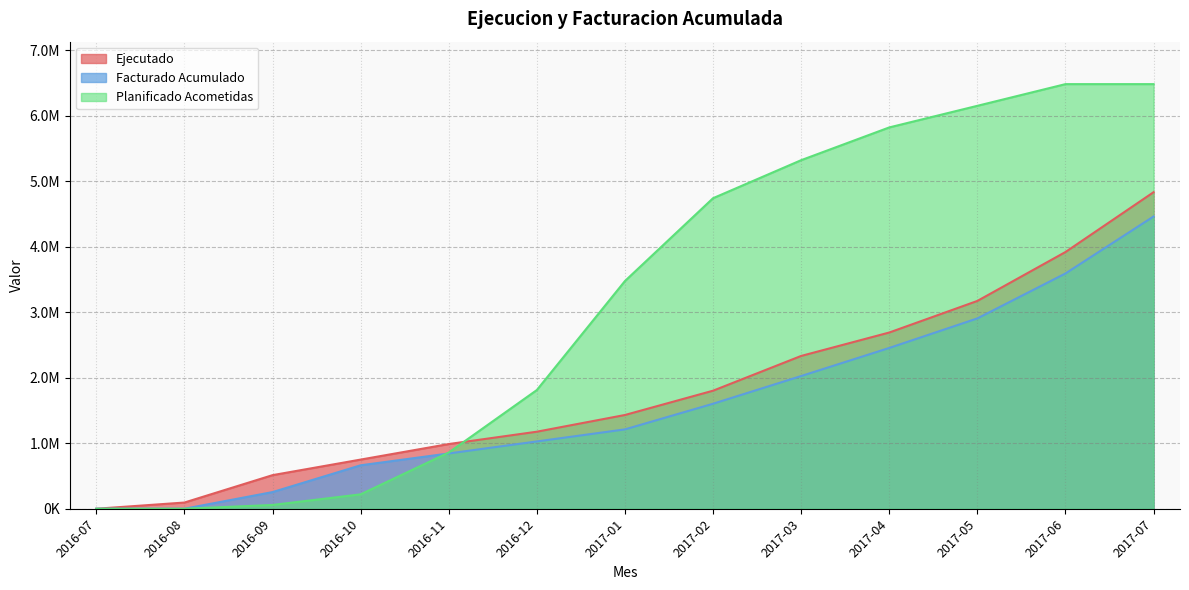

Does the chart display data point markers on the line(s)?

No